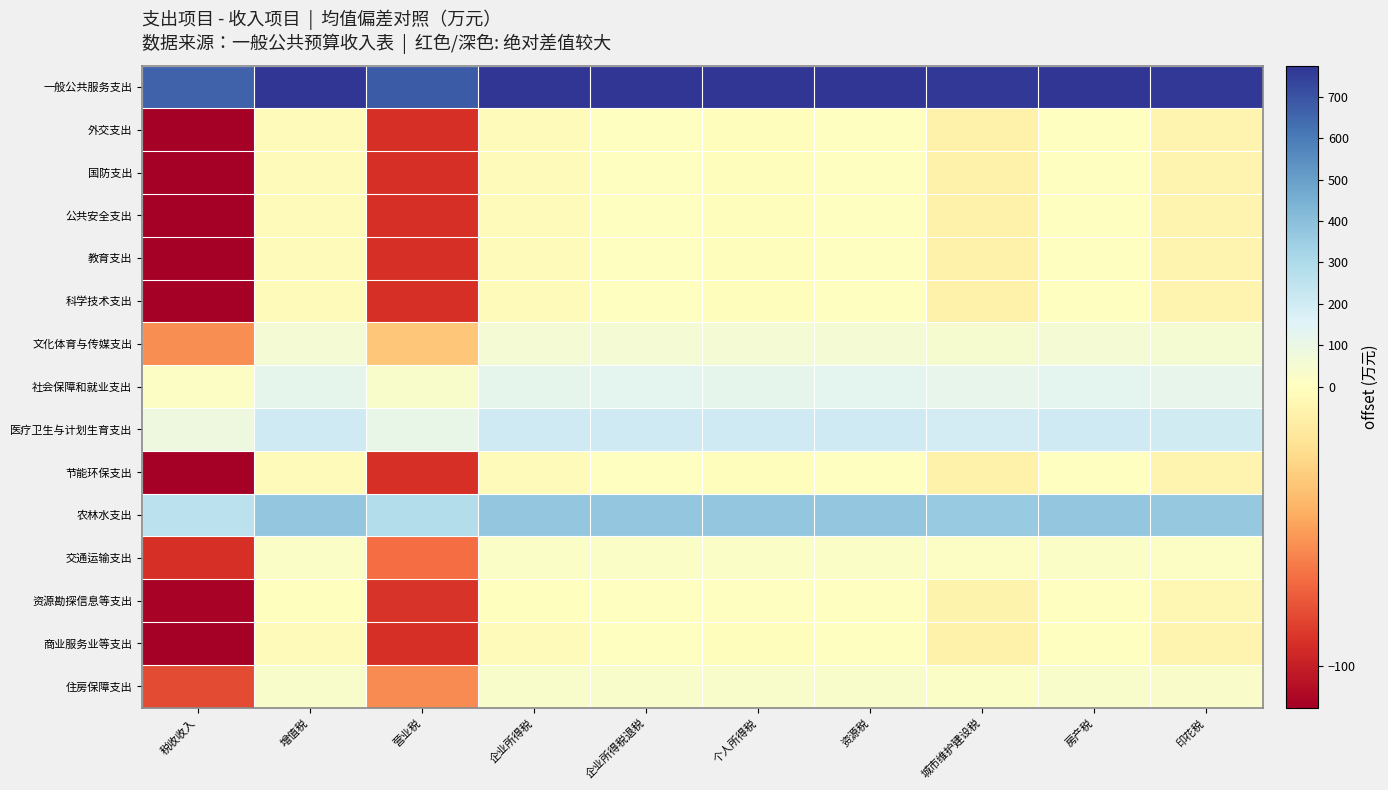

How many distinct data groups are displayed?

15